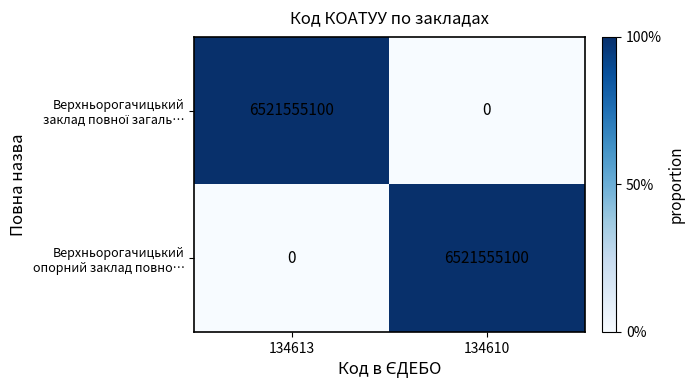

What is the greatest value displayed?

6521555100